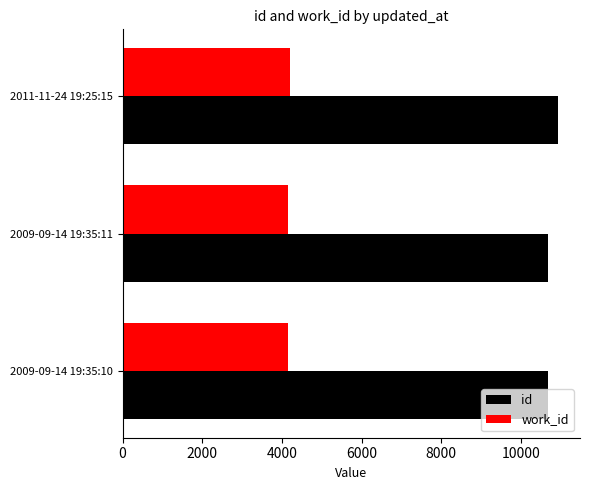

What is the total value across all series at 2009-09-14 19:35:10?

14826